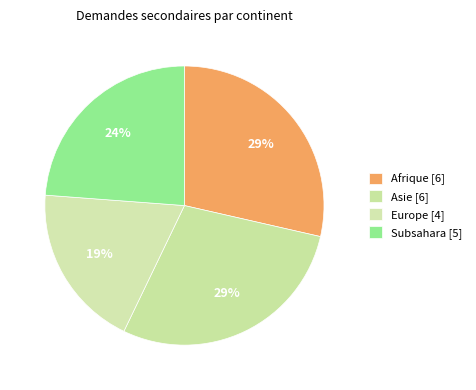

Count the number of slices in the pie.

4